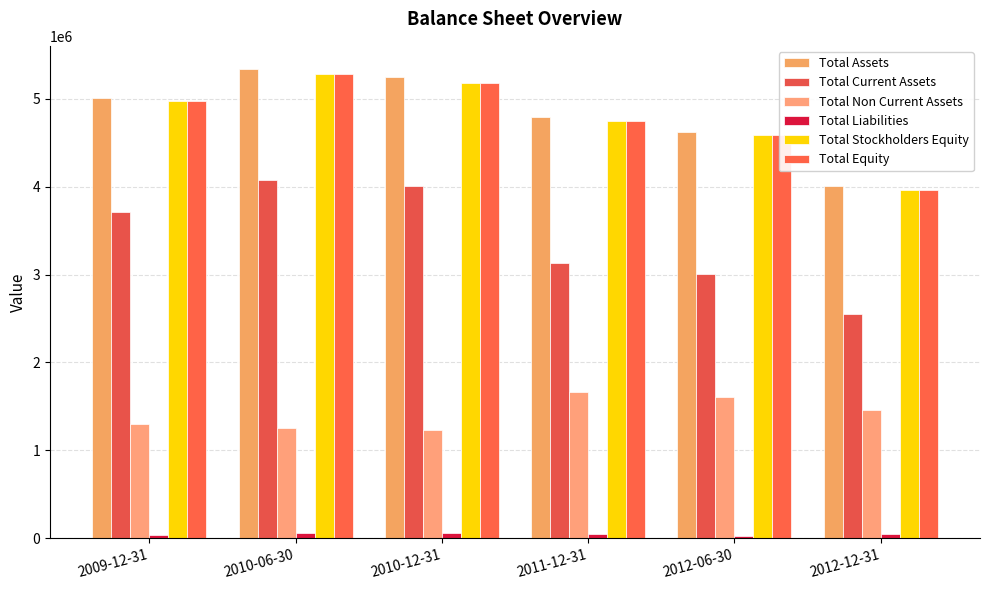

What is the difference between the highest and lowest values at 2009-12-31?

4970815.0